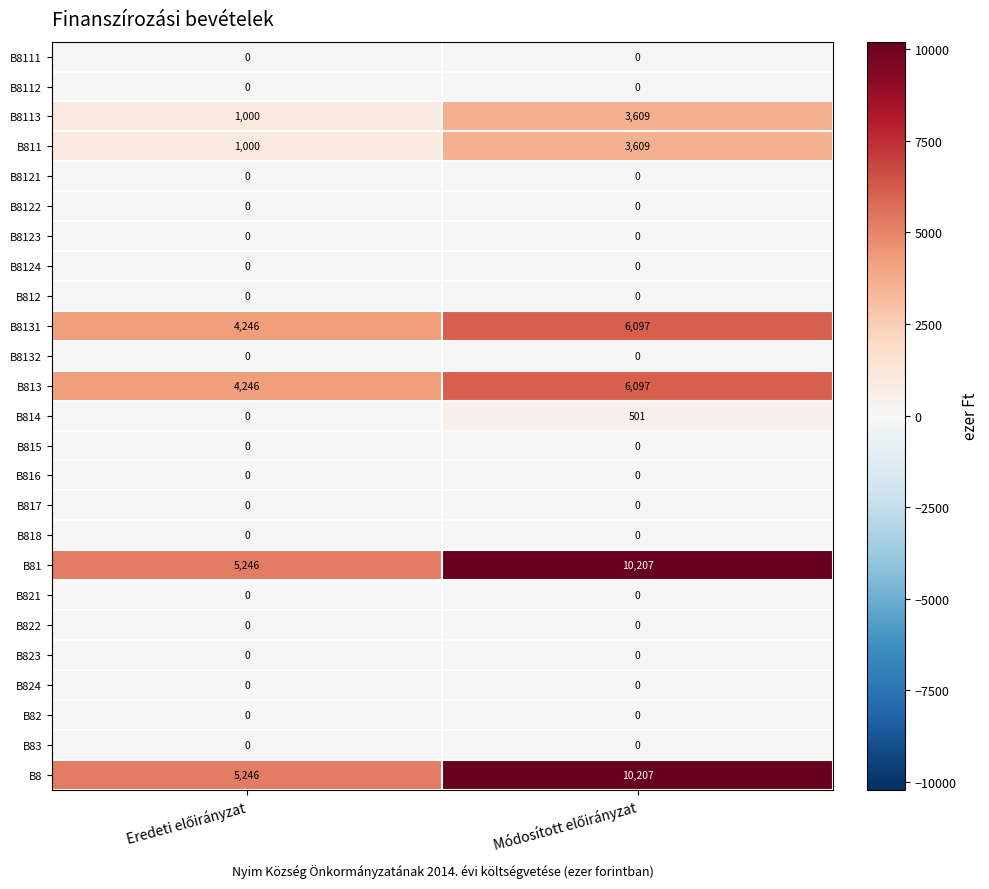

What is the maximum value for B8113?

3609